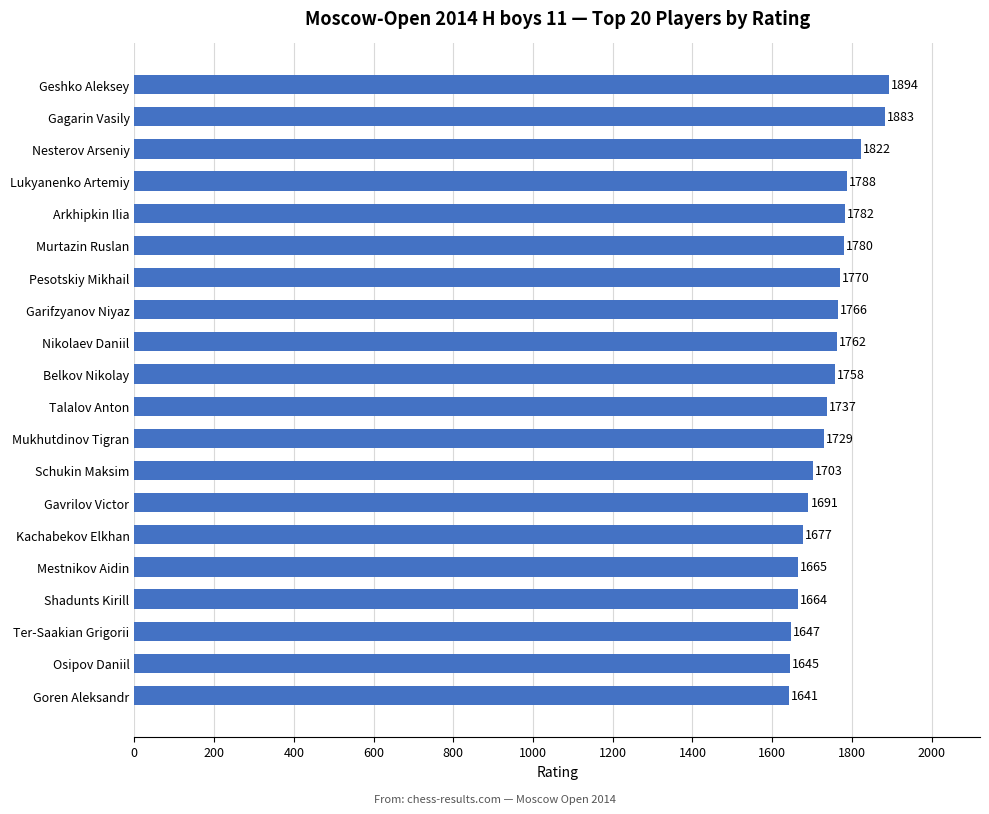

The chart shows a value of 2585 at Ter-Saakian Grigorii. True or false?

False